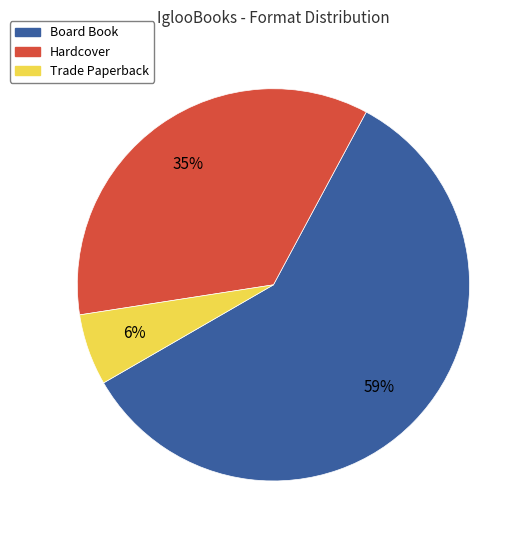

Count the number of slices in the pie.

3